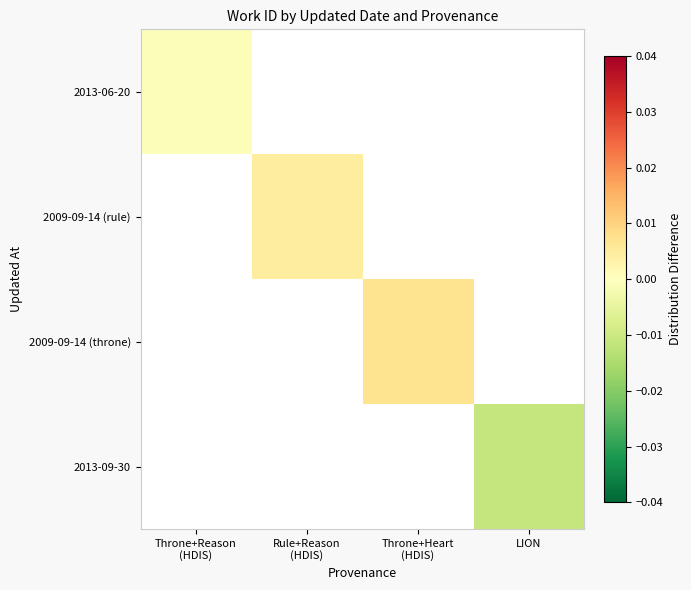

Is the value of 2013-06-20 at Rule+Reason (HDIS) greater than the value of 2009-09-14 (rule) at Throne+Reason (HDIS)?

No